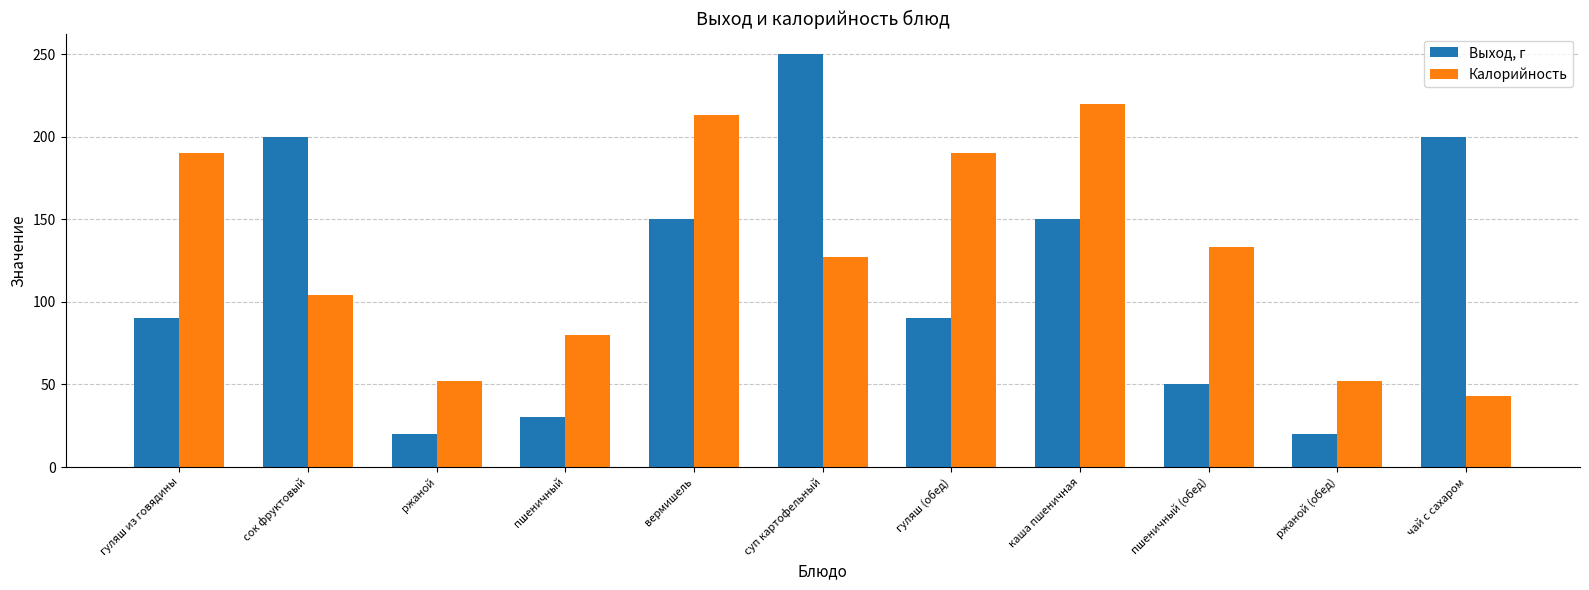

What value does the Калорийность series have at сок фруктовый, to the nearest 5?

105